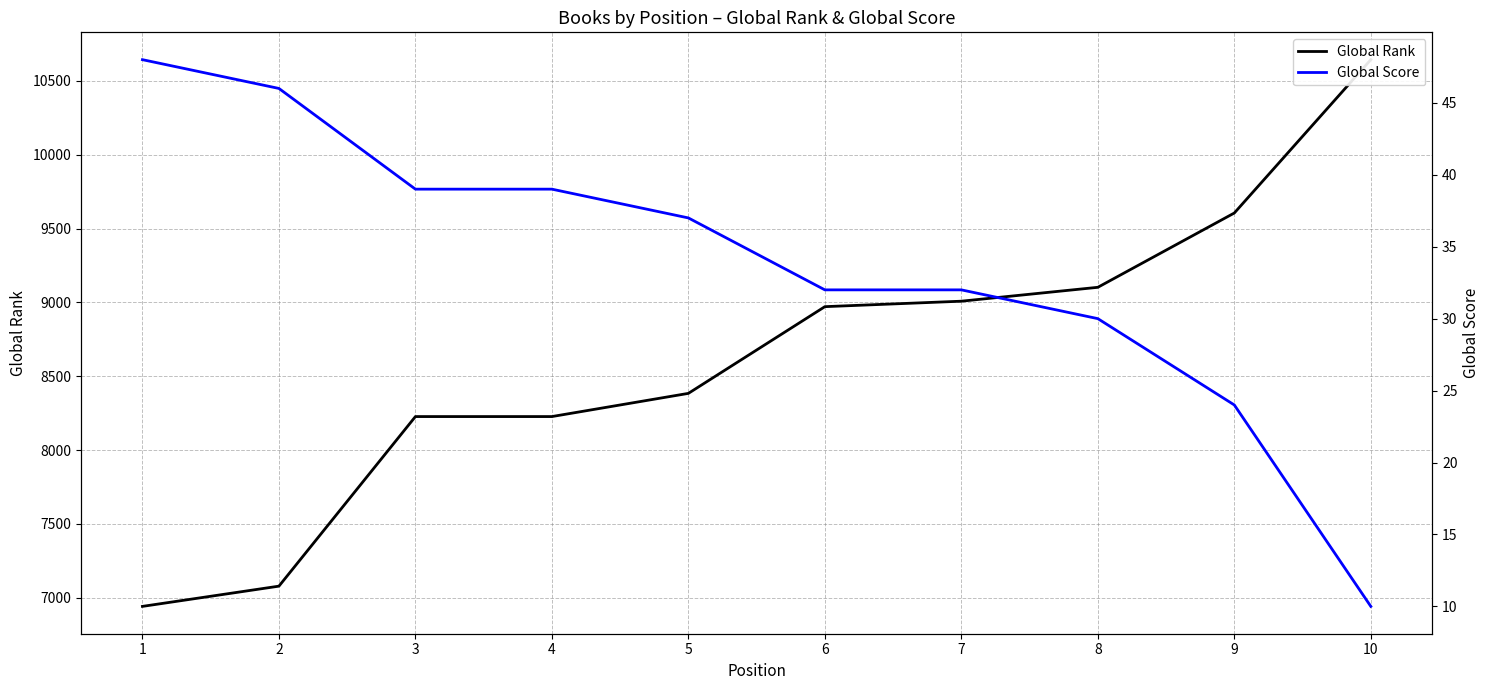

What is the difference between the maximum and minimum values in the Global Rank series?

3701